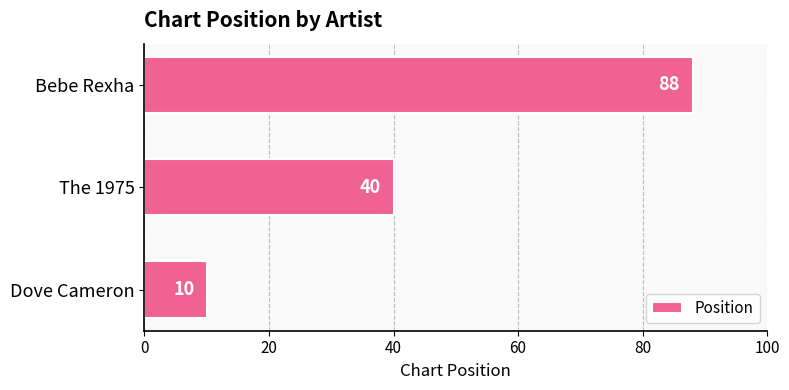

The value at Bebe Rexha is 88. True or false?

True